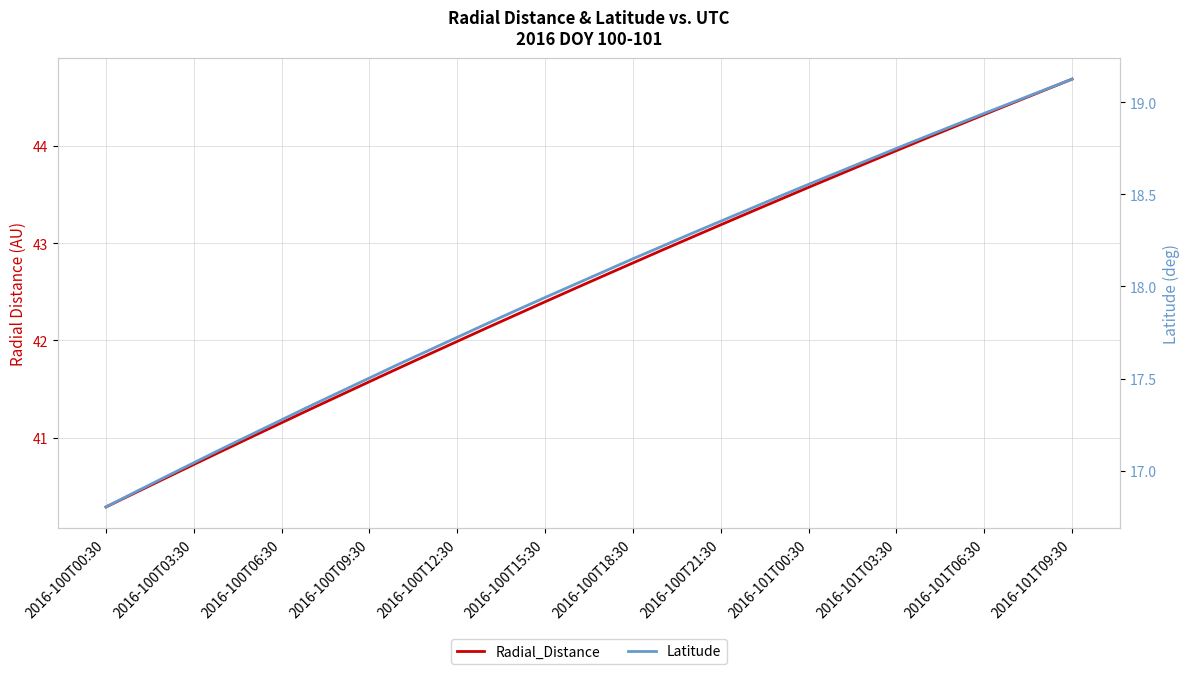

What position from the left is 19?

20